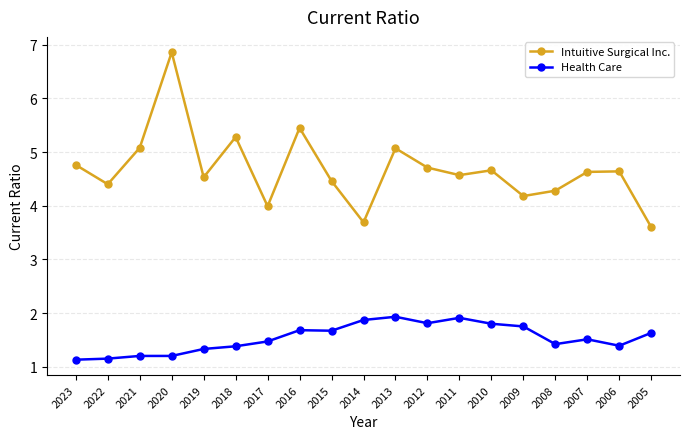

How many interior local peaks does the Intuitive Surgical Inc. series have?

6